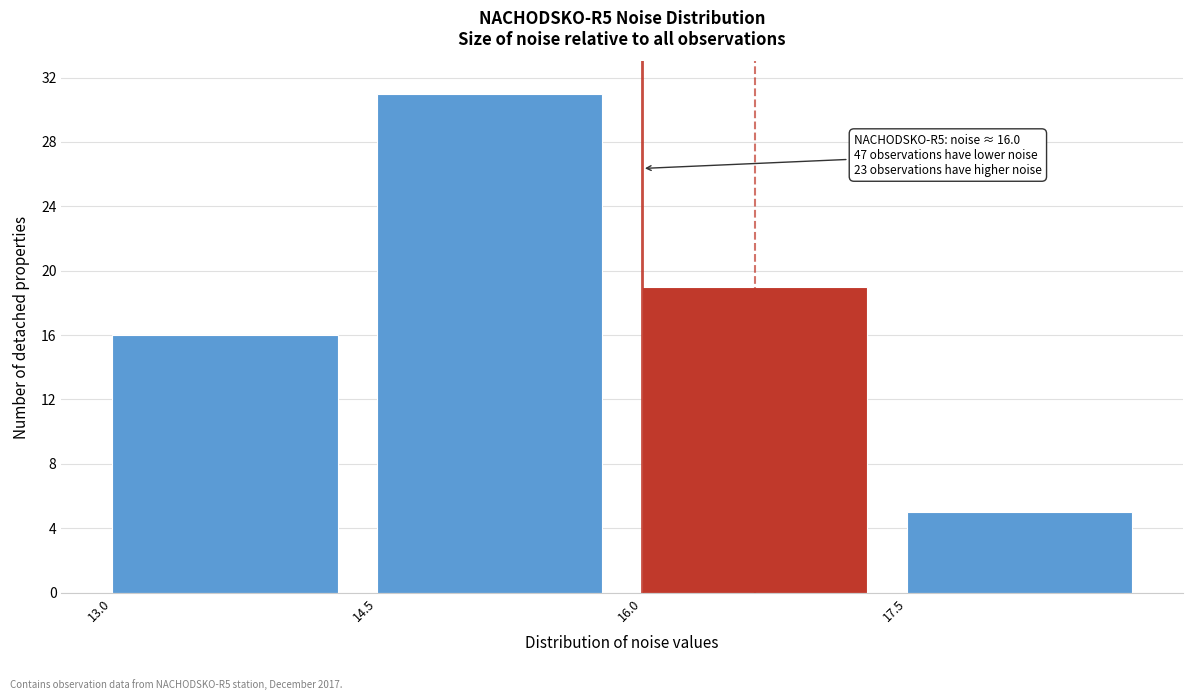

Which range on the x-axis has the tallest bar?

14.5 to 16.0